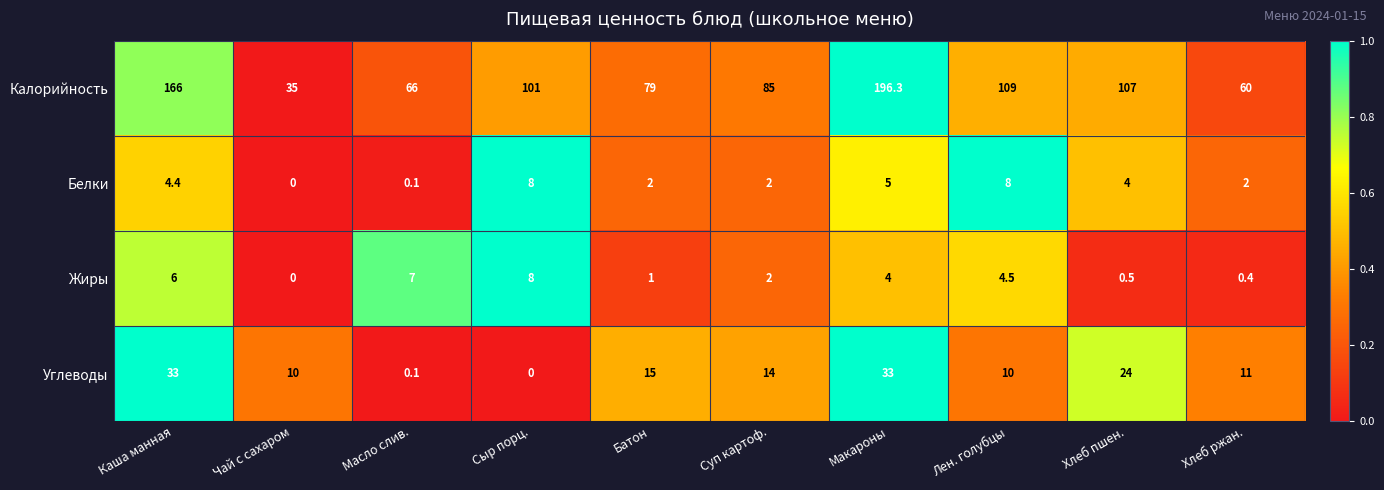

How many series are shown in this chart?

4